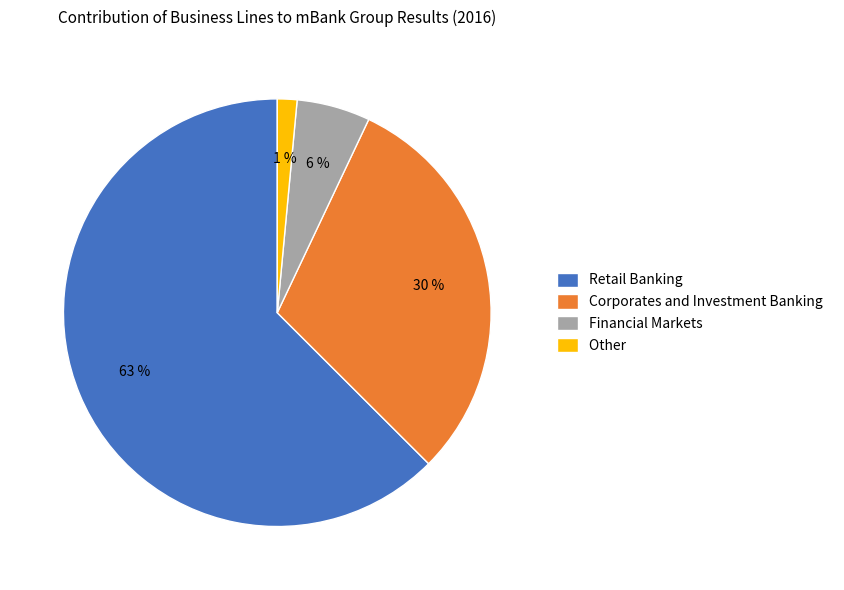

Does Financial Markets represent more than half of the total?

No